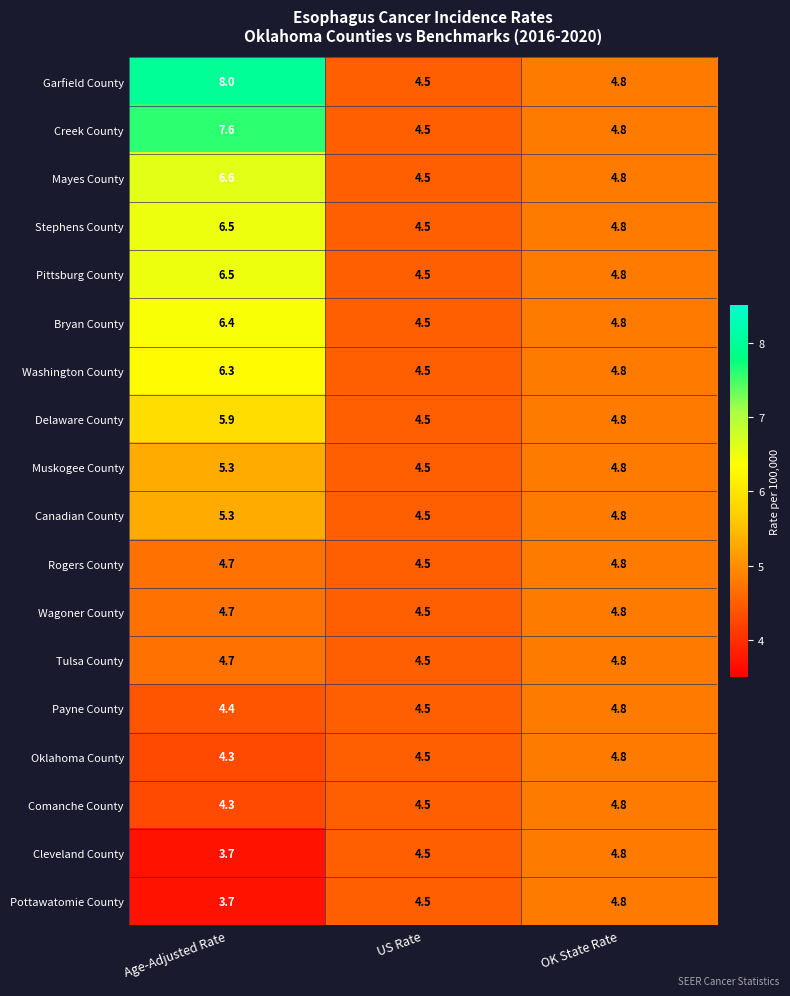

Which series has the largest range (max minus min)?

Garfield County